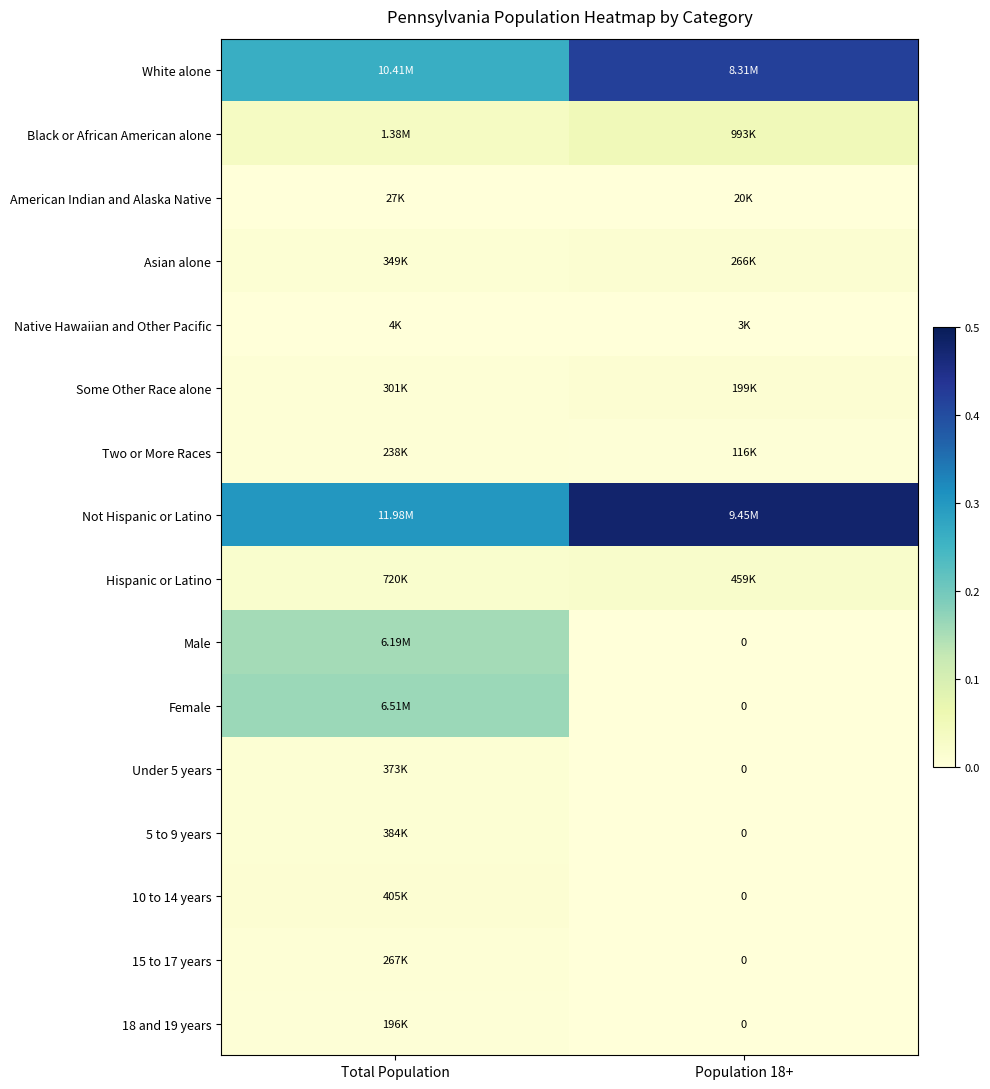

Is the value of 18 and 19 years at Population 18+ greater than the value of Some Other Race alone at Population 18+?

No